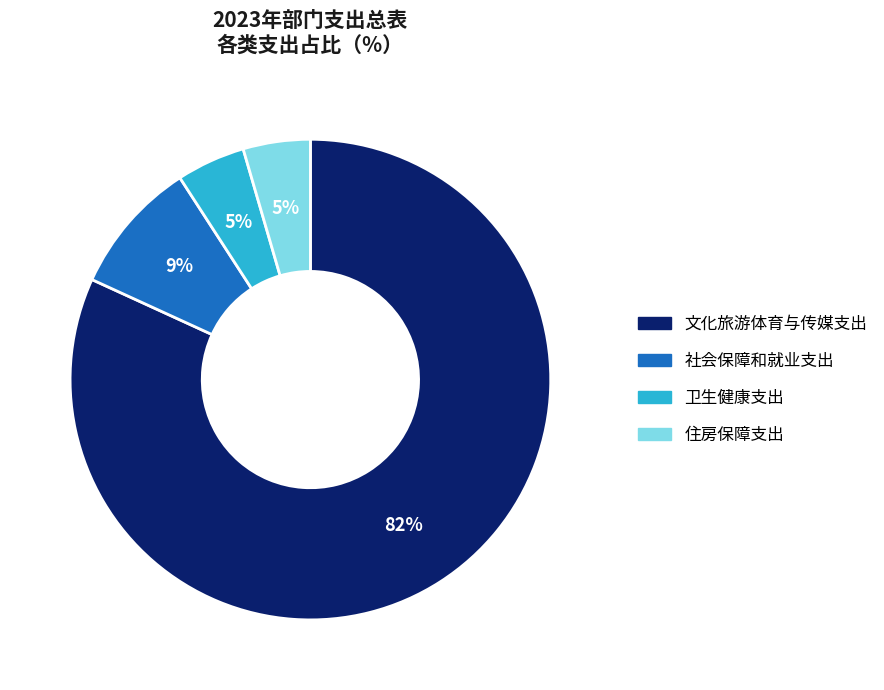

What percentage is the 社会保障和就业支出 slice, to the nearest percent?

9%